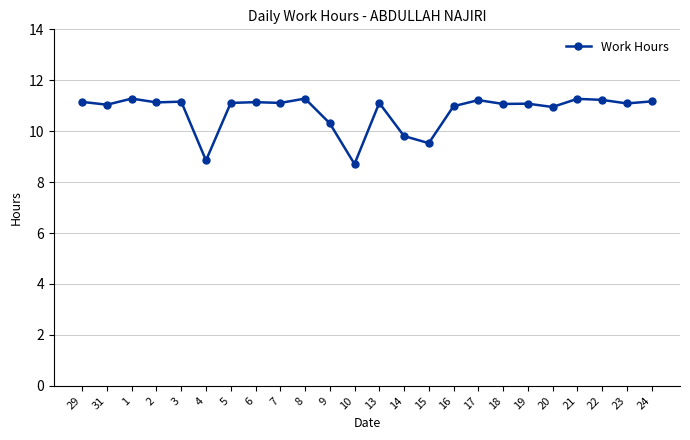

What is the sum of the values at 6 and 1?

22.4